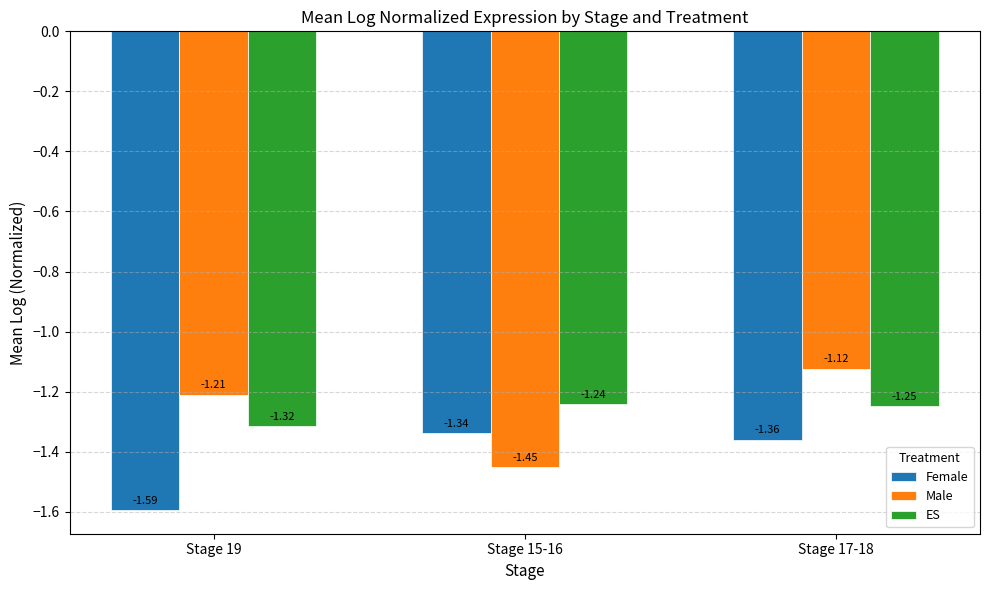

What position from the left is Stage 19?

1